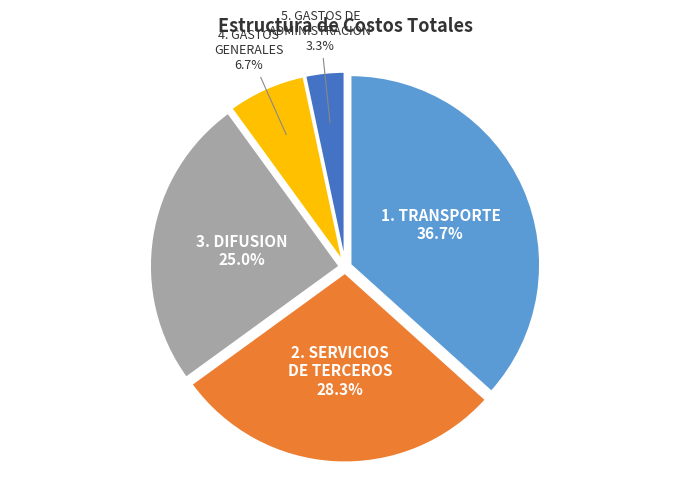

How much of the chart is everything except 2. SERVICIOS DE TERCEROS?

71.7%